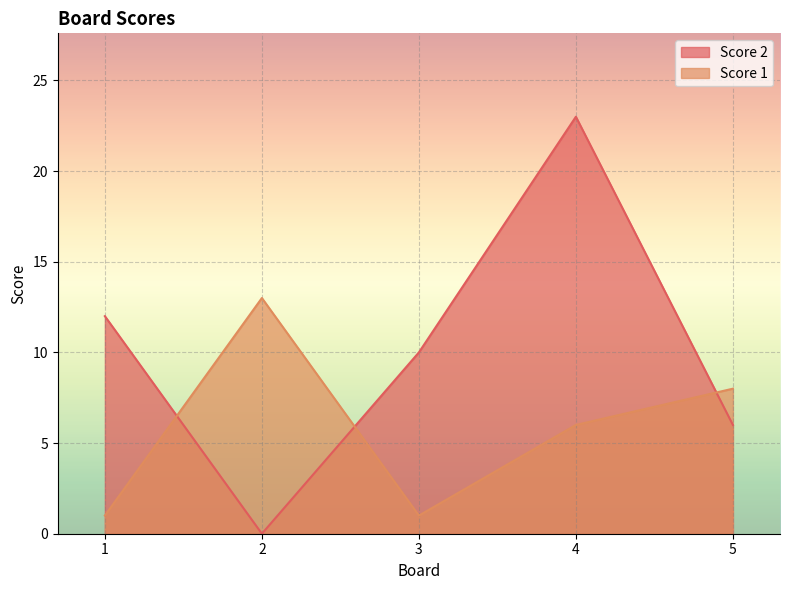

True or false: Score 2 has a value of 6 at 5.

True